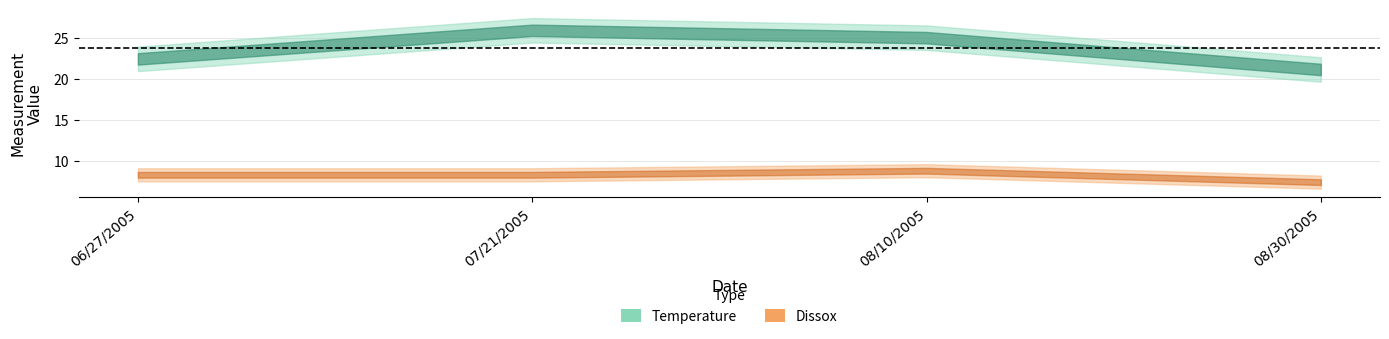

Rank the series by their average value, from highest to lowest.

Temperature, Dissox